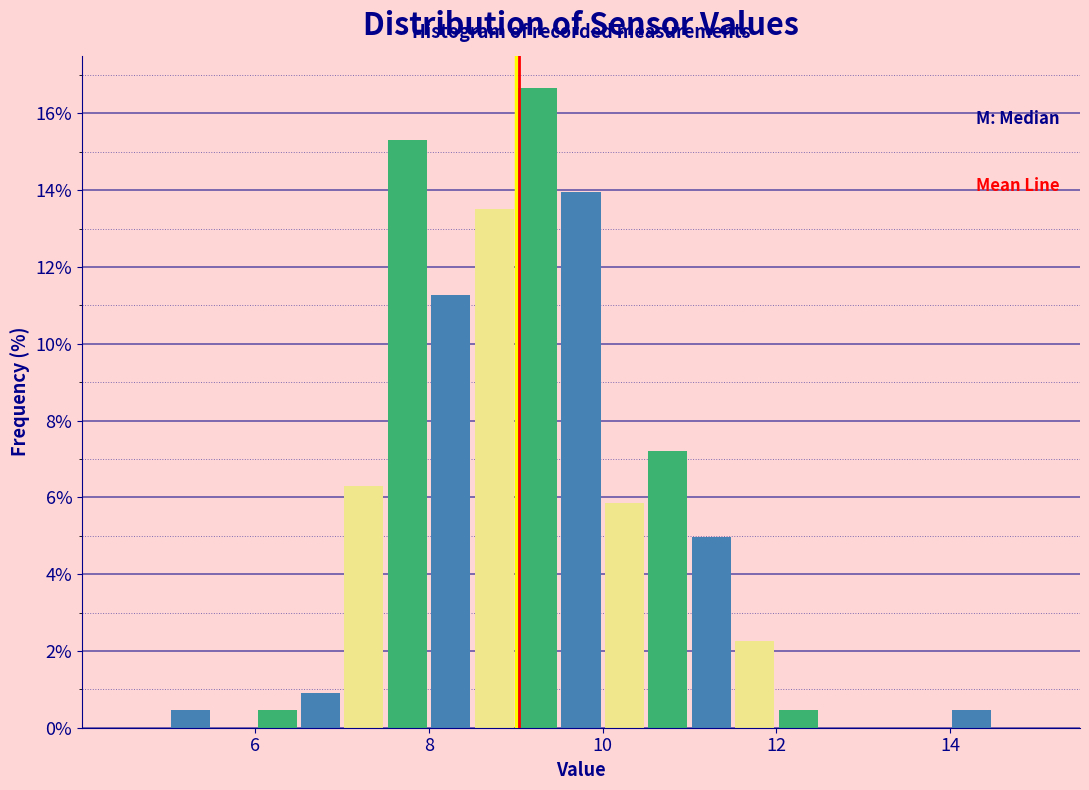

Read against the x-axis, roughly where is the centre of the tallest bar?

9.2